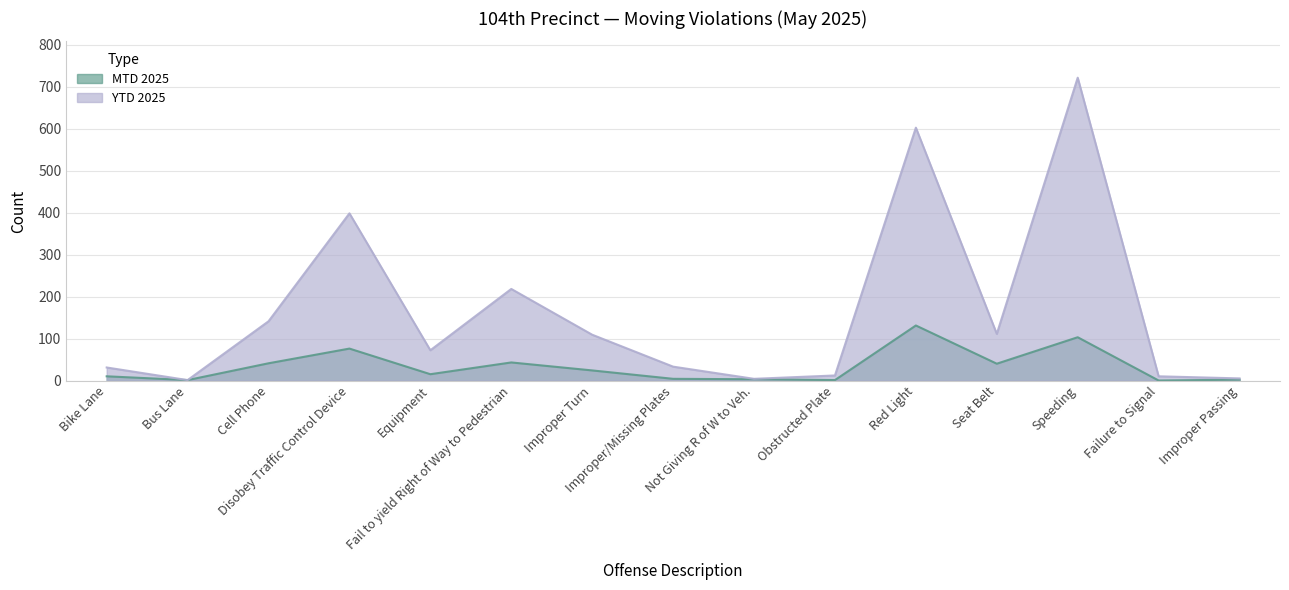

At which label does YTD 2025 reach its minimum?

Bus Lane